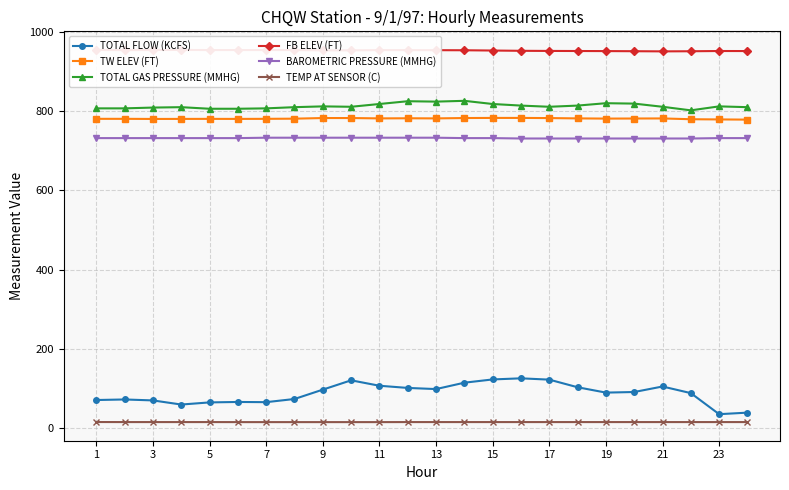

Is it true that BAROMETRIC PRESSURE (MMHG) equals 731.0 at 19?

True